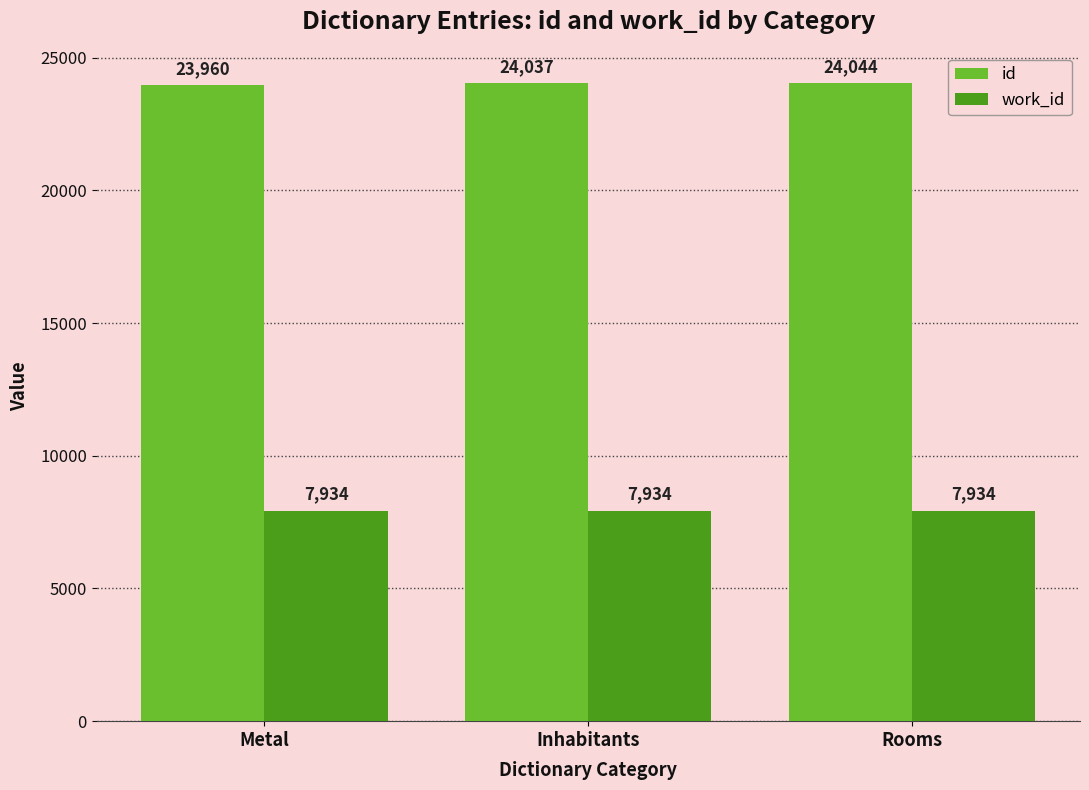

At which label is id closest to 24002?

Inhabitants